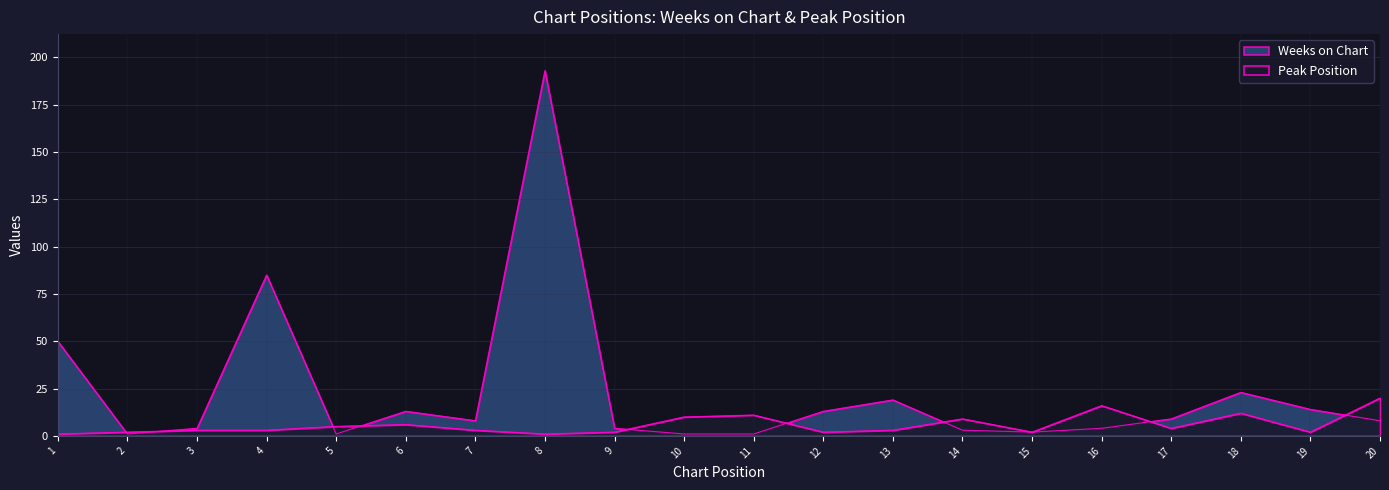

What are all the series names shown in the legend?

Weeks on Chart, Peak Position